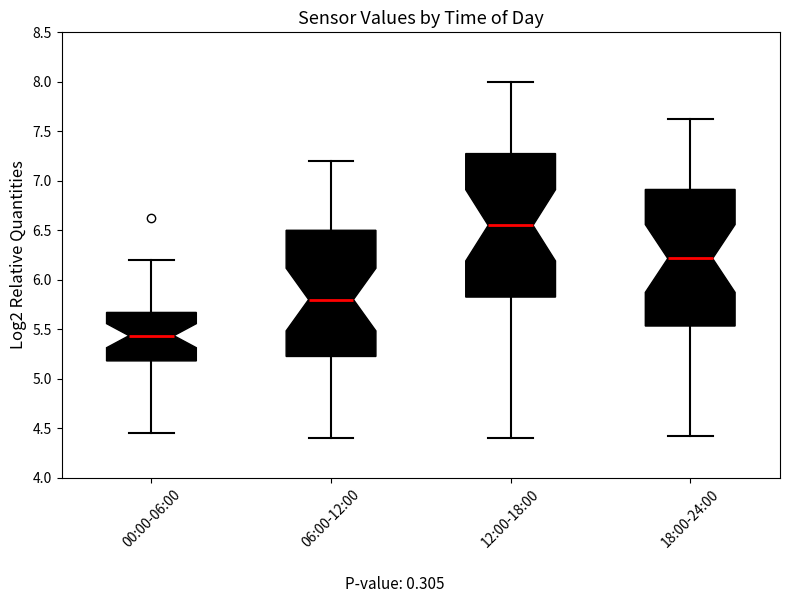

Reading left to right, transcribe this box plot: for each box, give where its median line is, the range the box spans, and where its two whiskers end, as read against the y-axis. The values are not printed on the chart, so give them approximately, as read against the axis.

00:00-06:00: median 5.45, box 5.20 to 5.65, whiskers 4.45 to 6.20
06:00-12:00: median 5.80, box 5.25 to 6.50, whiskers 4.40 to 7.20
12:00-18:00: median 6.55, box 5.85 to 7.30, whiskers 4.40 to 8.00
18:00-24:00: median 6.20, box 5.55 to 6.90, whiskers 4.40 to 7.60